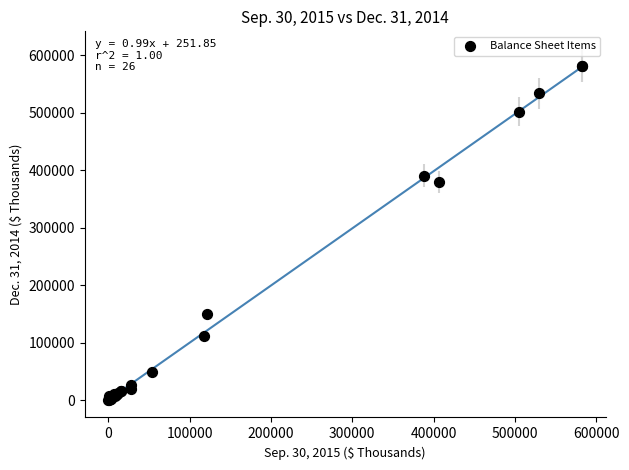

What Y value in the scatter plot is closest to 291054?

379648